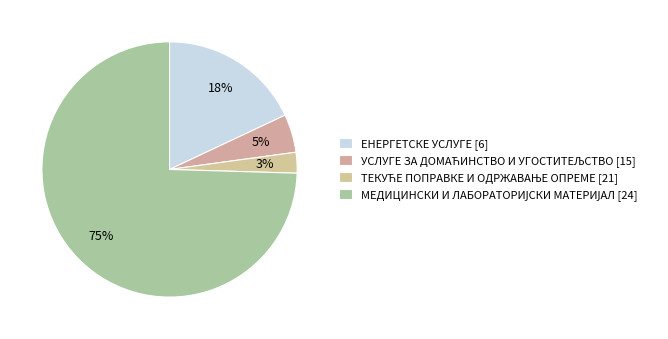

What is the majority slice?

МЕДИЦИНСКИ И ЛАБОРАТОРИЈСКИ МАТЕРИЈАЛ [24]